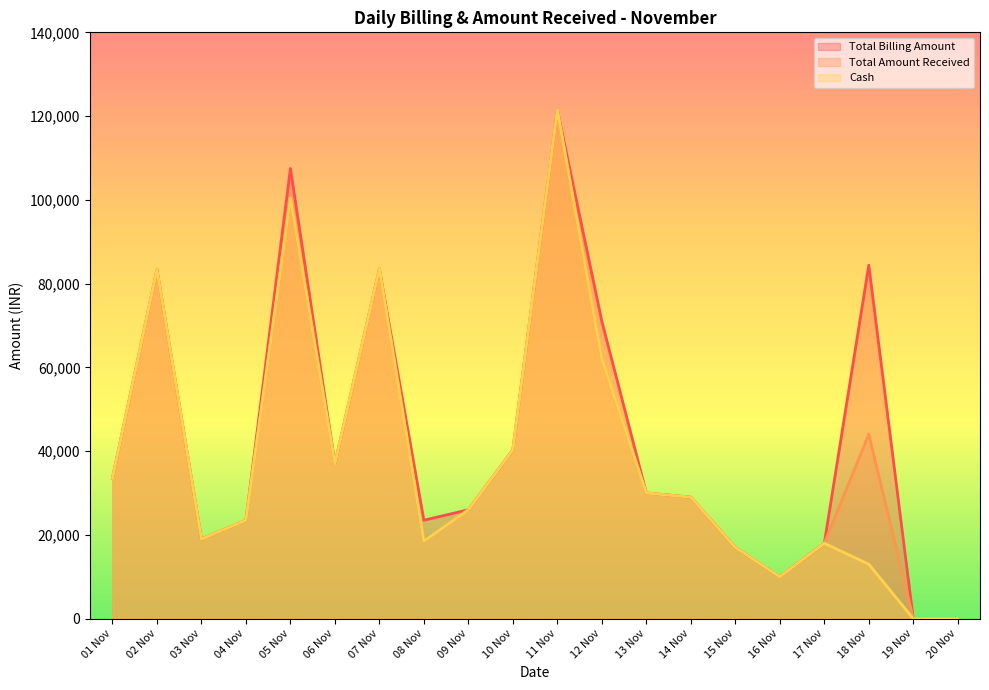

What is the sum of the Total Amount Received values at 14 Nov and 08 Nov?

47500